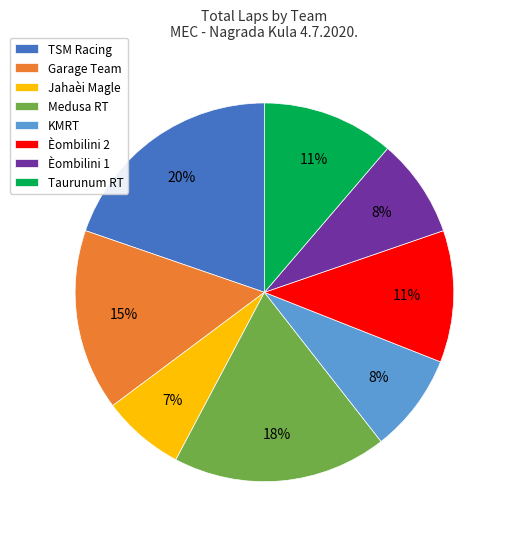

Is there a majority slice in this chart?

No